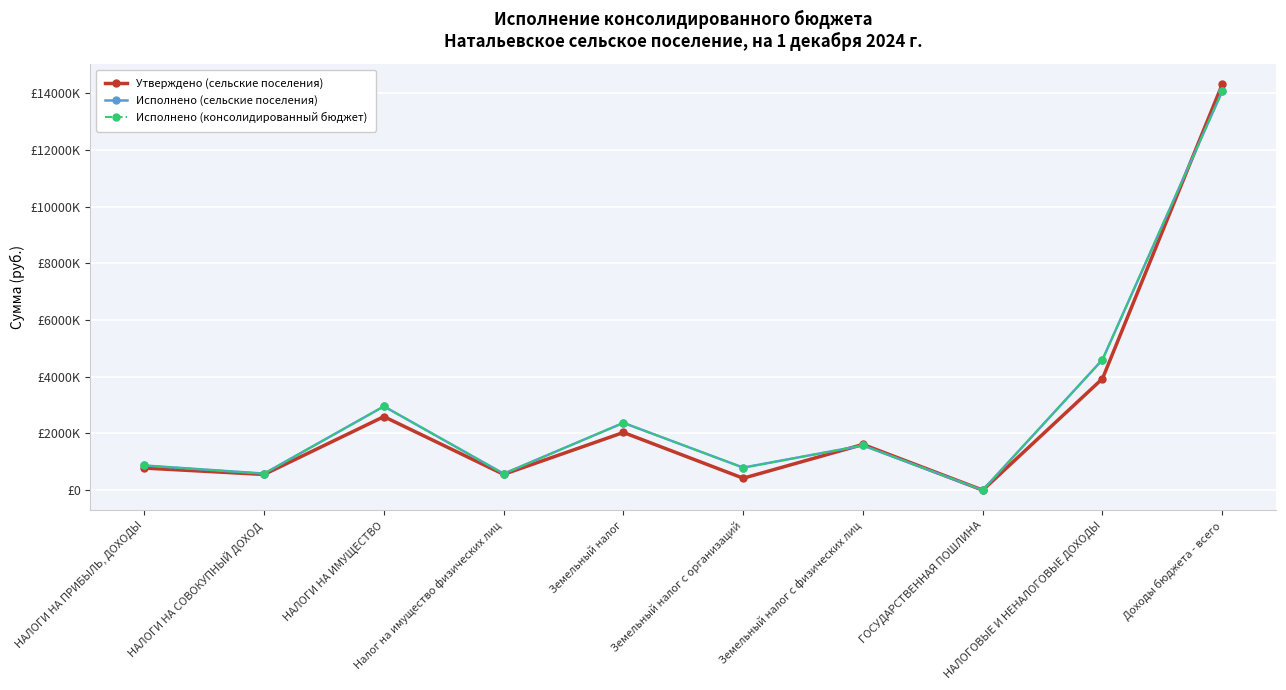

What is the total value across all series at НАЛОГИ НА ПРИБЫЛЬ, ДОХОДЫ?

2523850.2